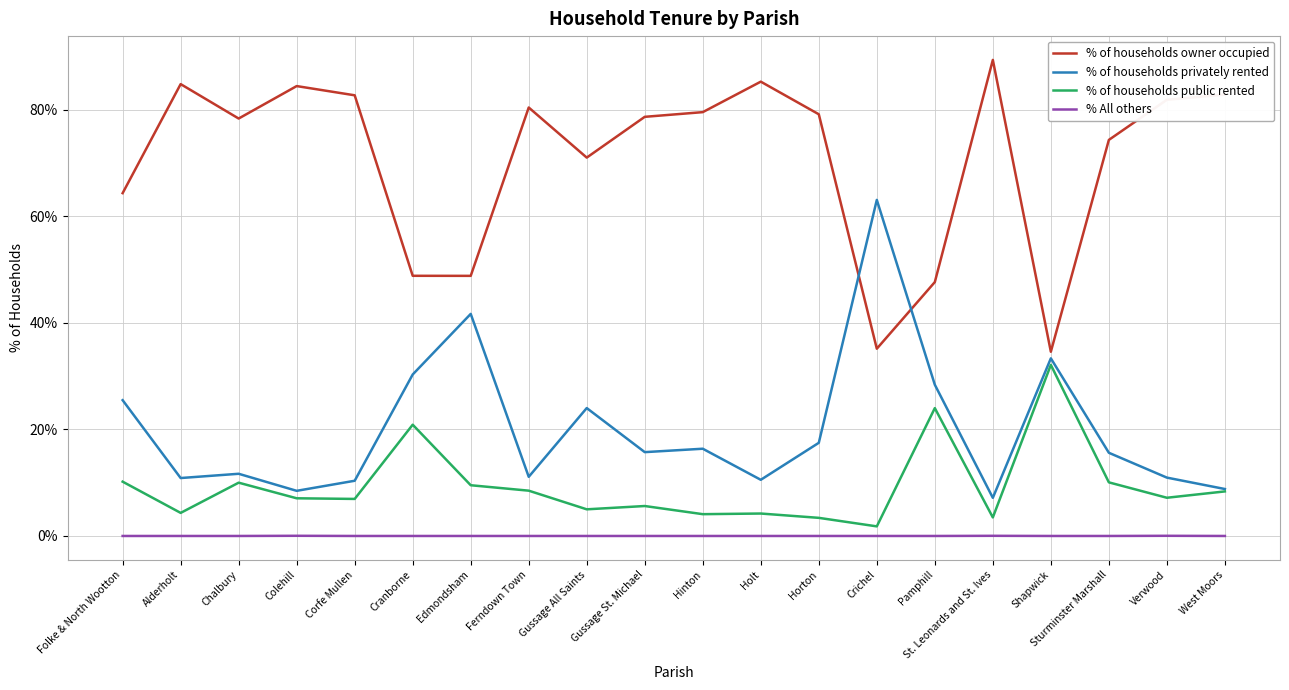

At which category does the chart reach its peak across all series?

St. Leonards and St. Ives